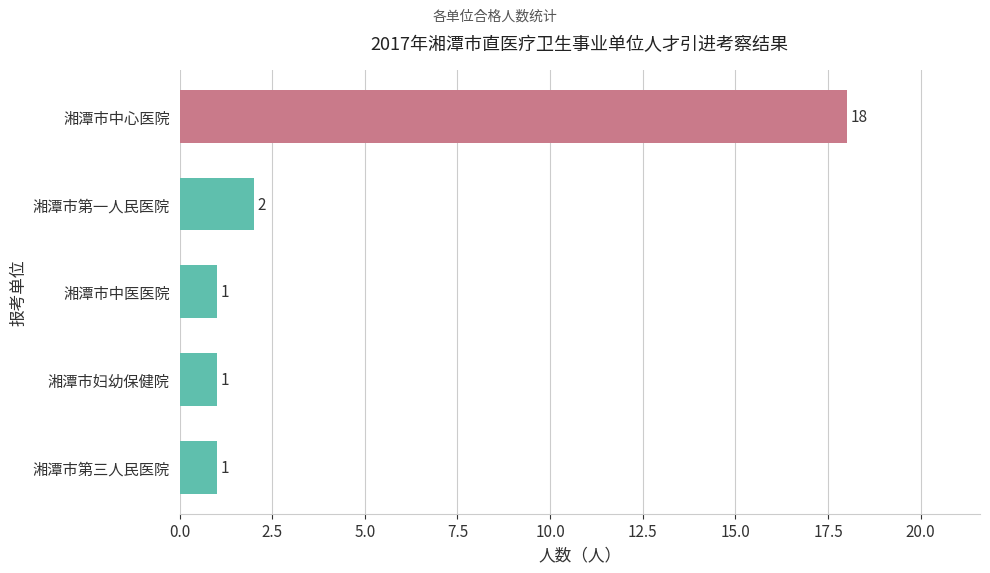

Reading bottom to top, what are all the values shown in this chart?

1	1	1	2	18